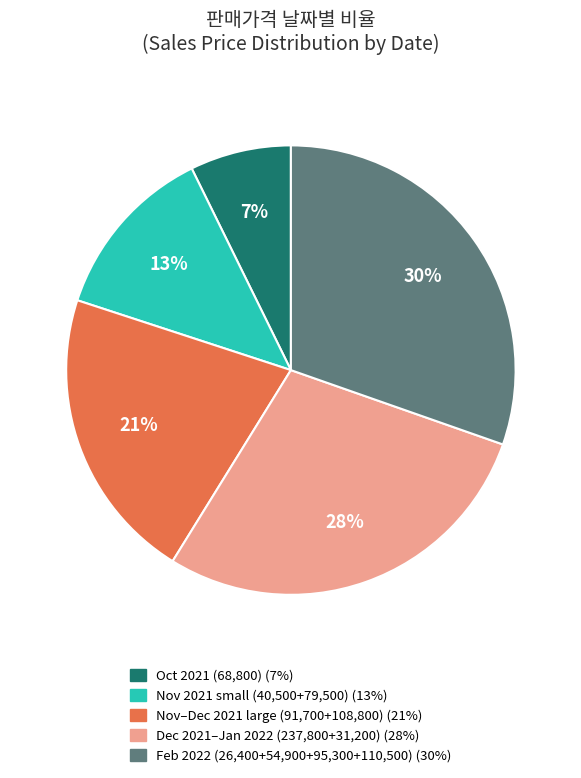

How many slices are in this pie chart?

5